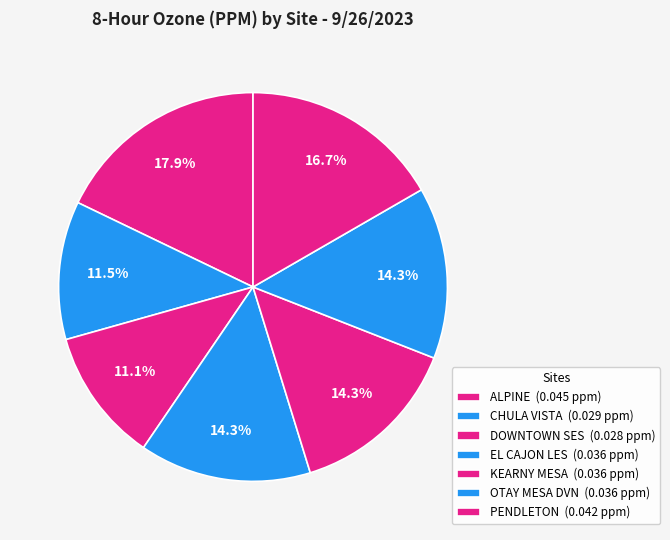

Rank the categories by value from highest to lowest.

ALPINE, PENDLETON, EL CAJON LES, KEARNY MESA, OTAY MESA DVN, CHULA VISTA, DOWNTOWN SES